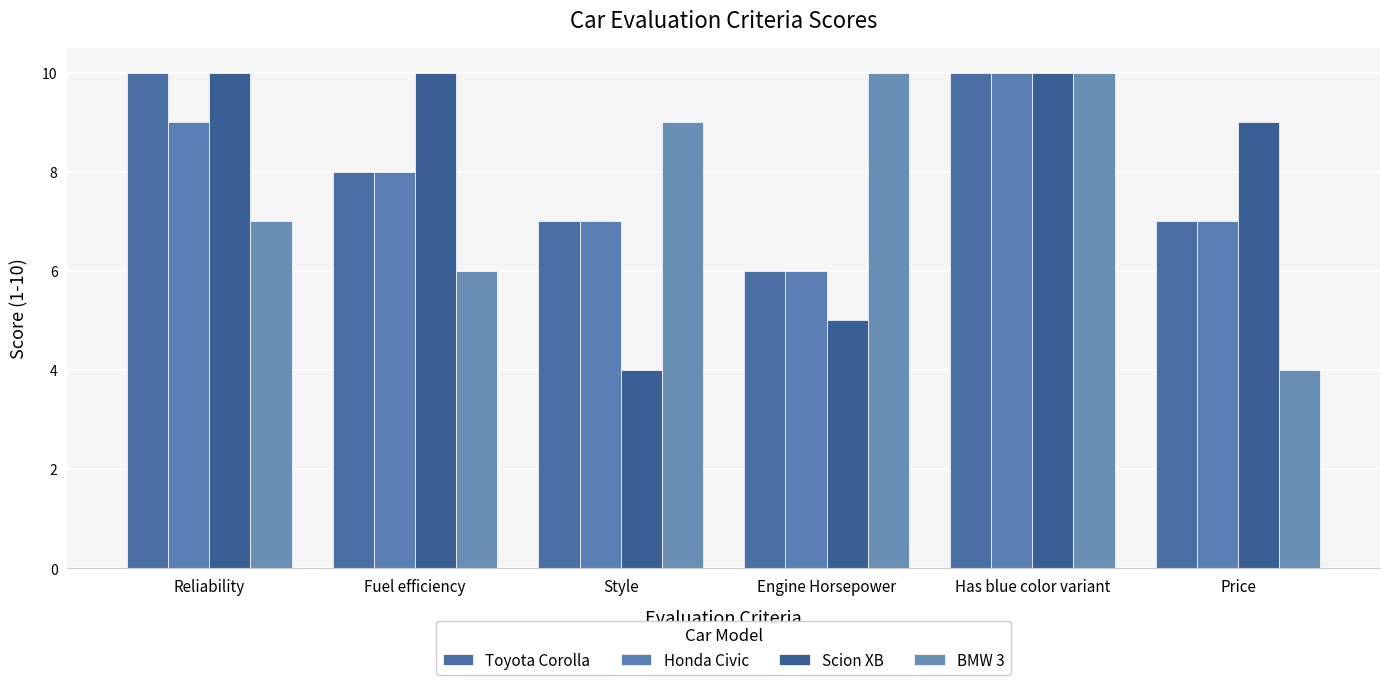

Where is BMW 3 nearest to the value 7?

Reliability